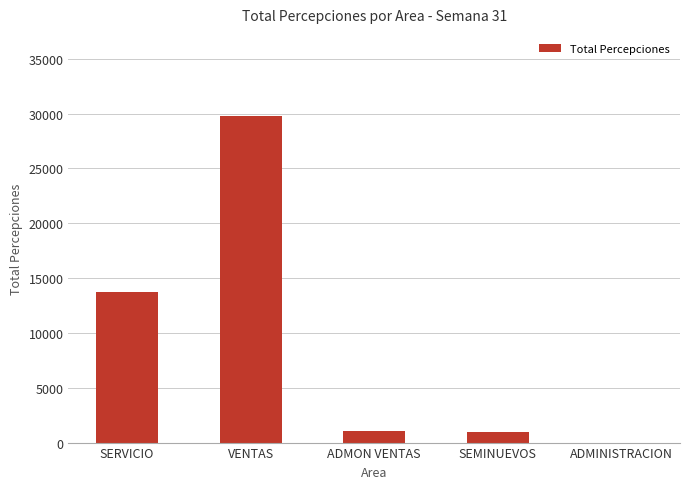

True or false: the data shows 0.0 at ADMINISTRACION.

True